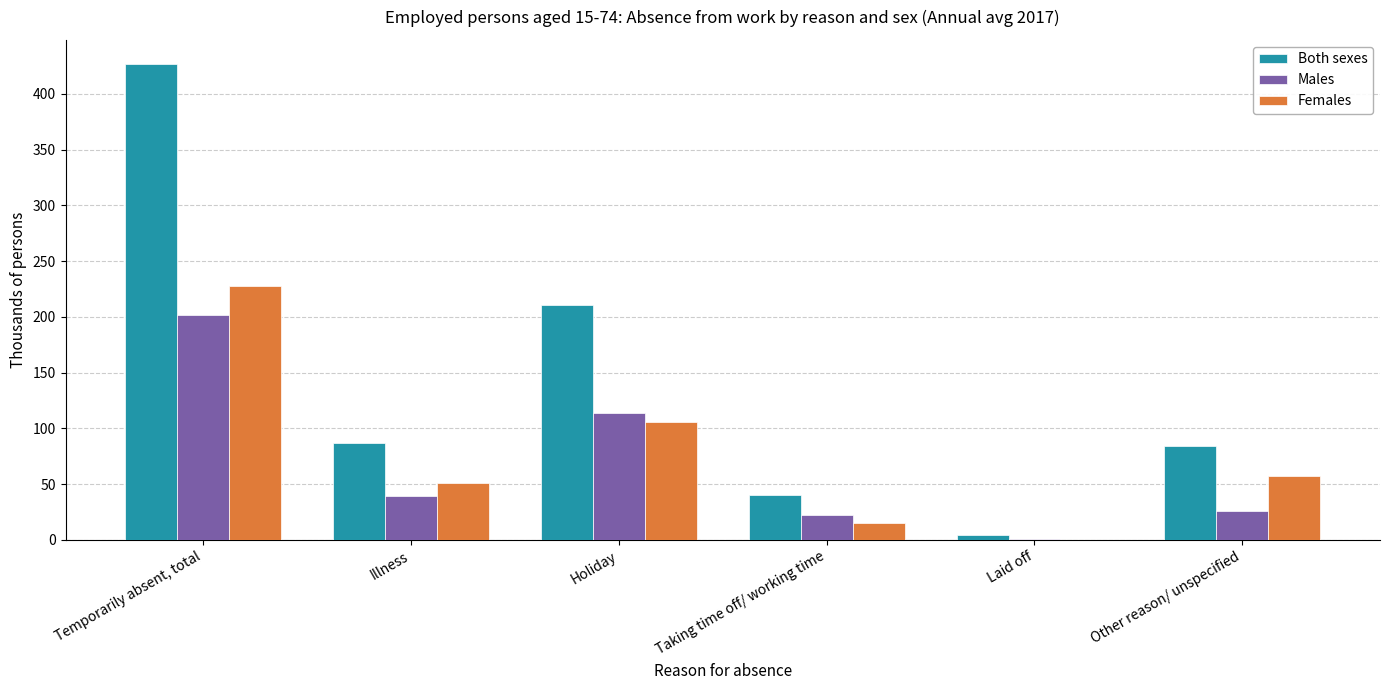

The Females series shows 15 at Taking time off/ working time. True or false?

True